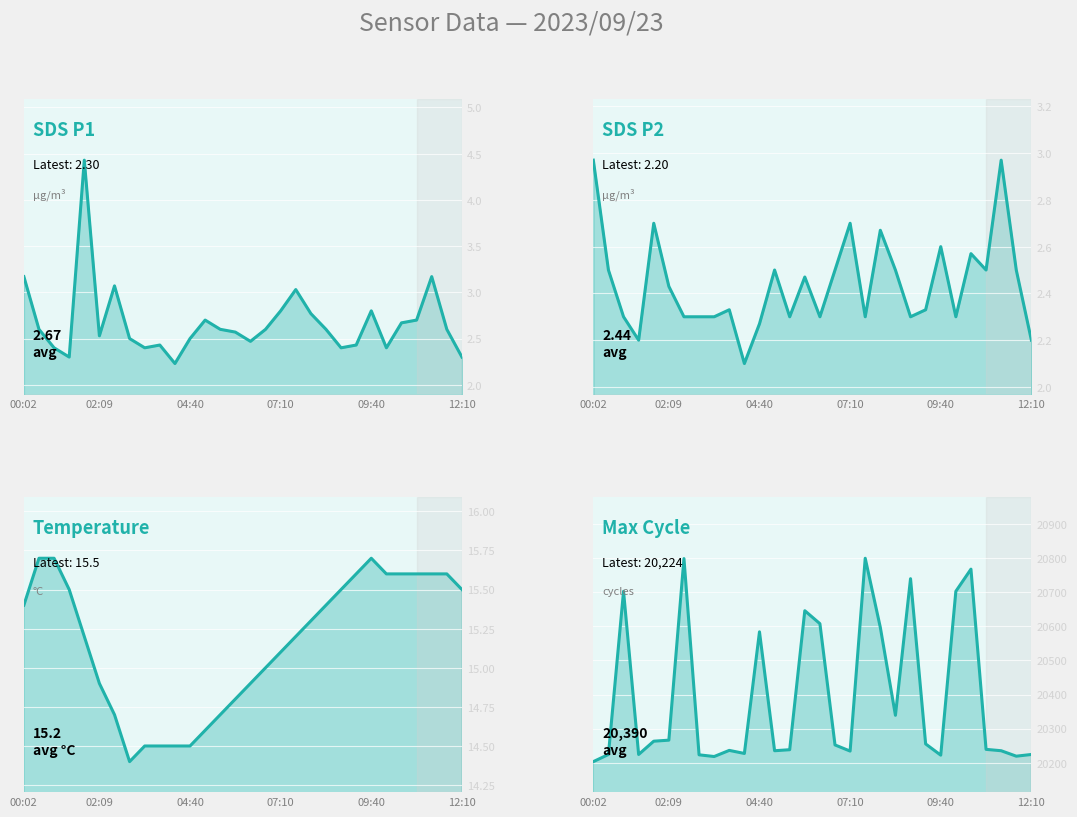

Is the value of Temp_line at 09:40 greater than the value of Max_cycle_line at 02:09?

No